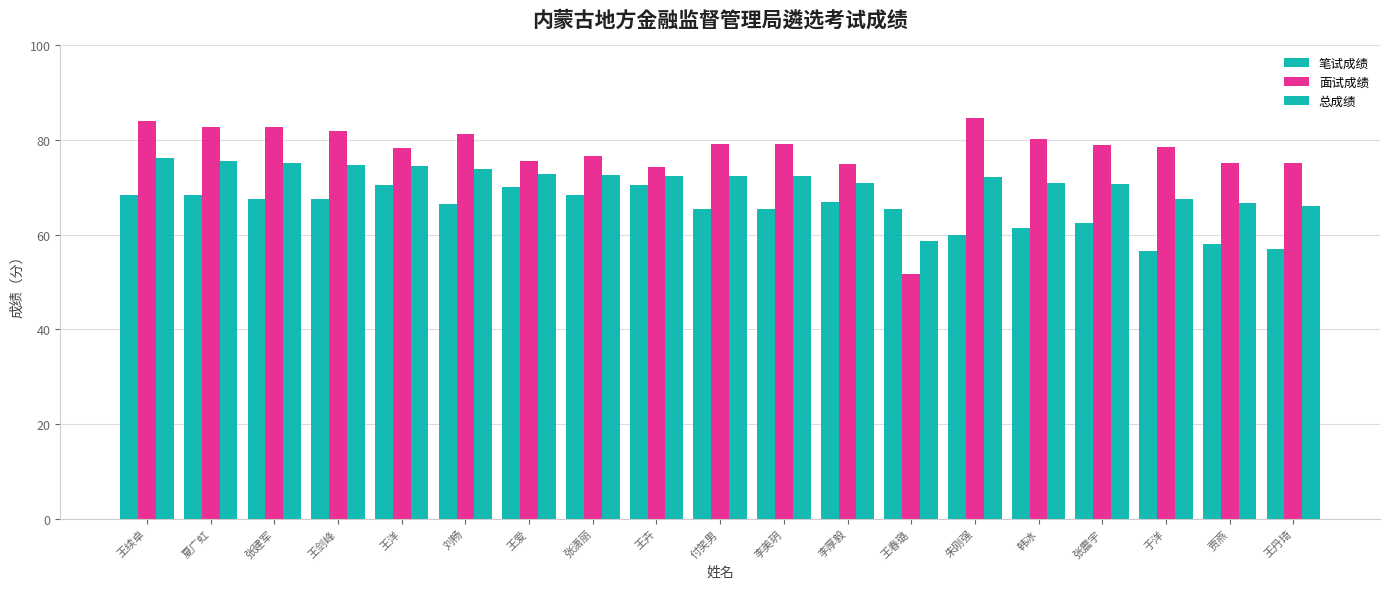

How many bars are there in total?

57